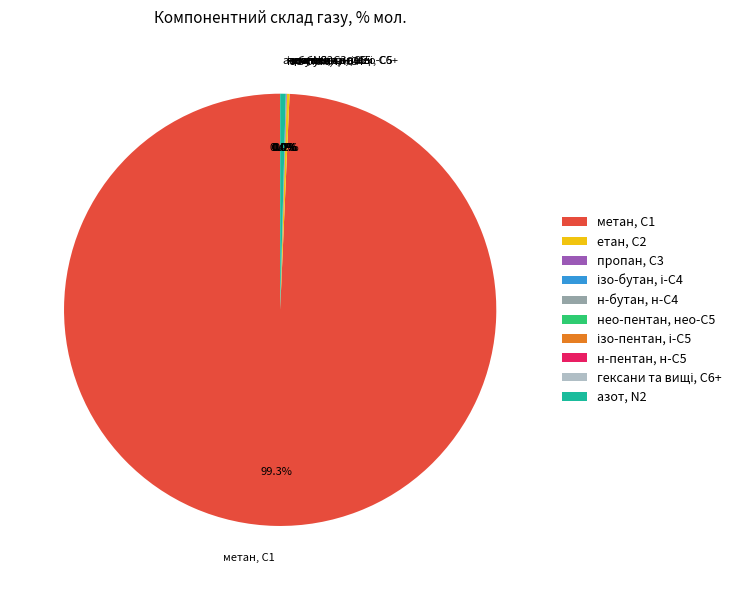

Which slice is the largest?

метан, С1